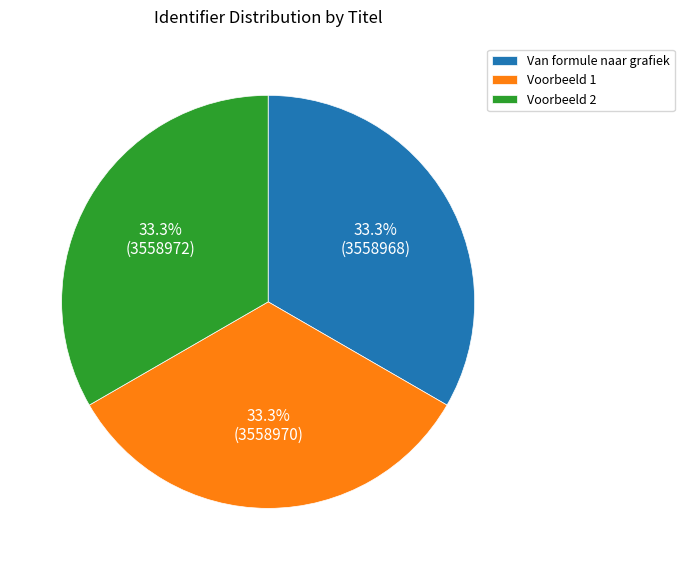

How many slices are in this pie chart?

3